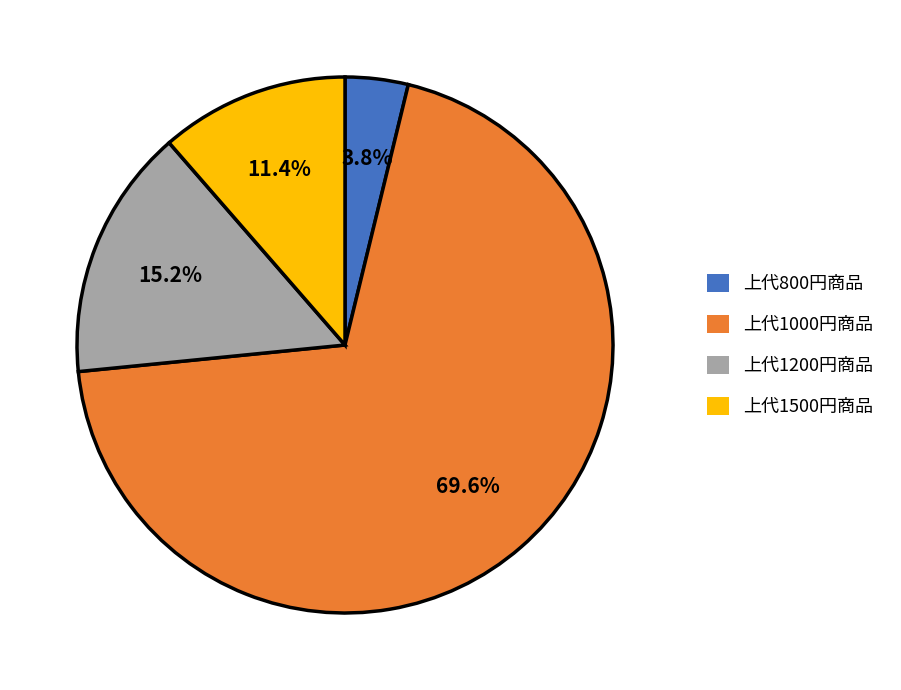

Does 上代800円商品 represent more than half of the total?

No